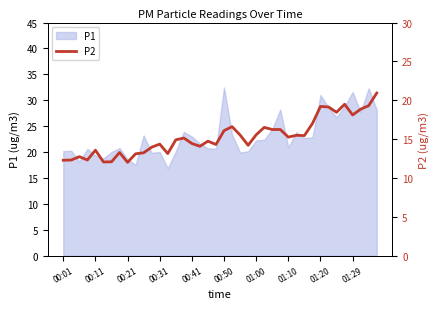

What is the minimum value shown in the chart?

12.0